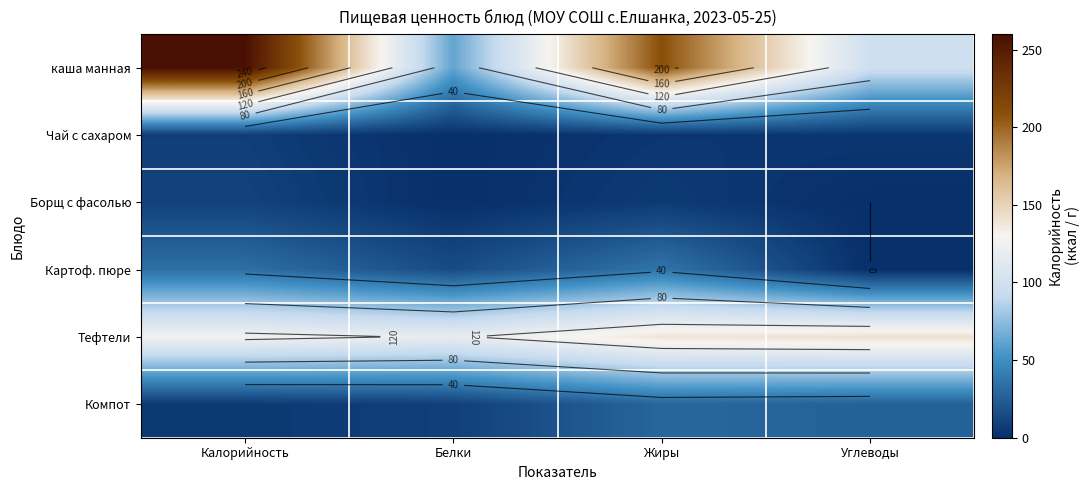

Between Калорийность and Белки, which is larger?

Калорийность